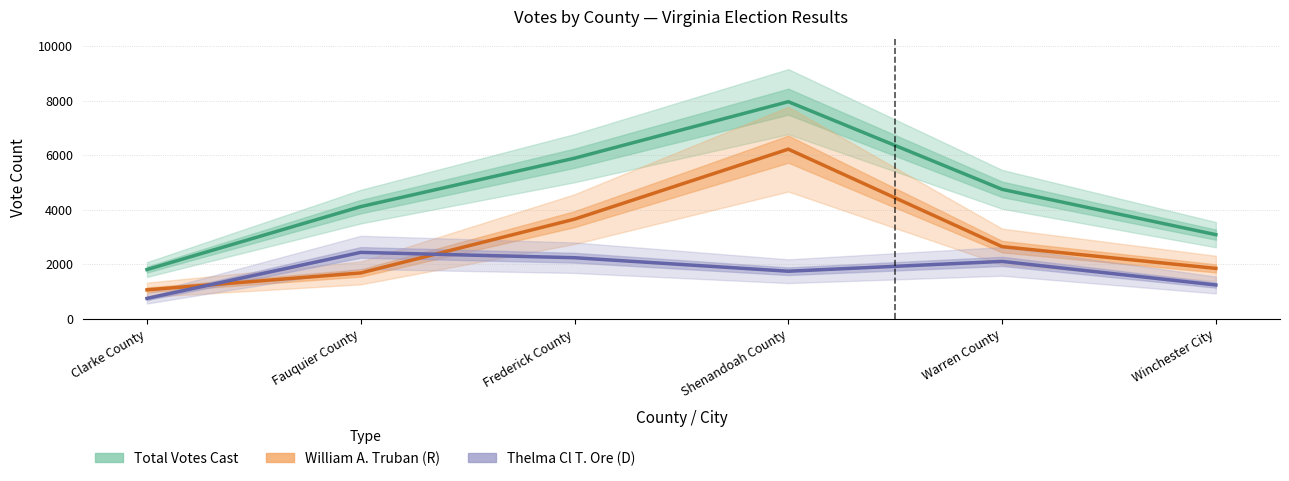

Rank the series by their average value, from lowest to highest.

Thelma Cl T. Ore (D), William A. Truban (R), Total Votes Cast